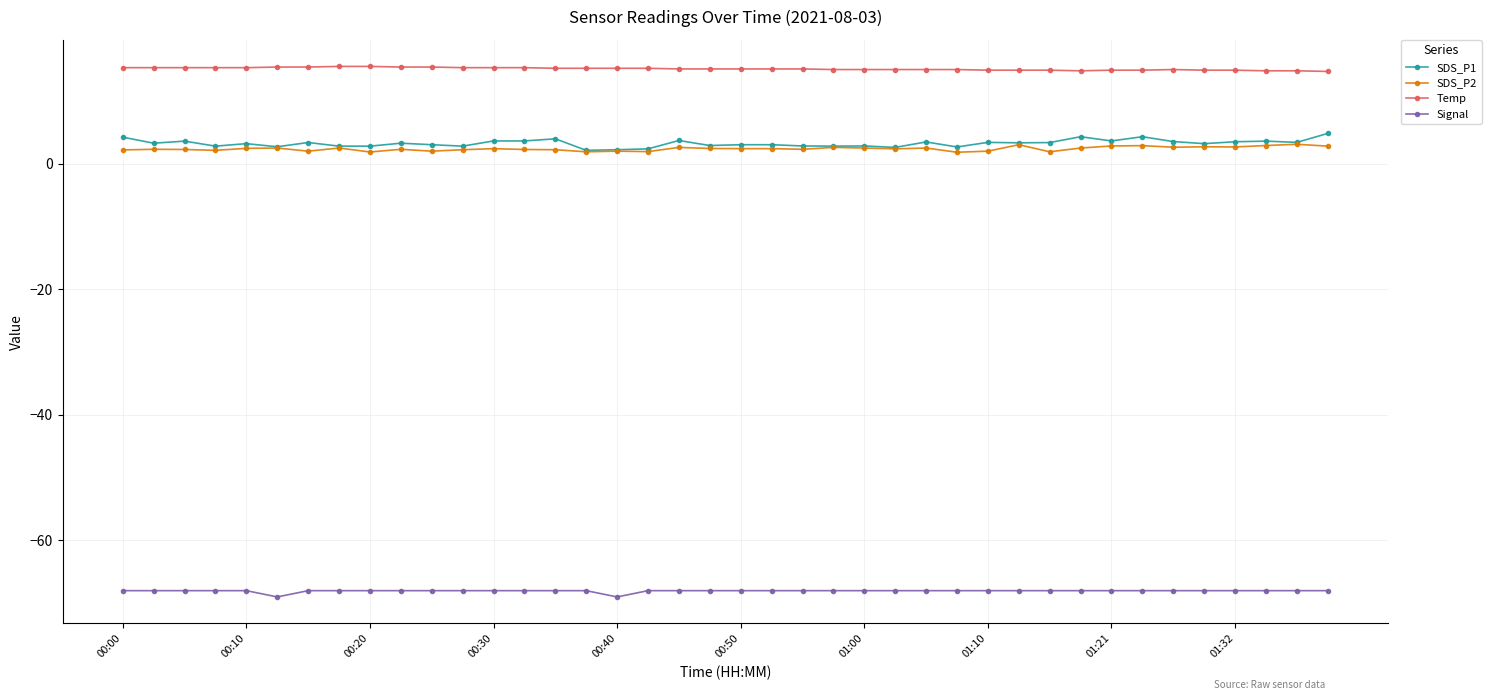

How many distinct data groups are displayed?

4